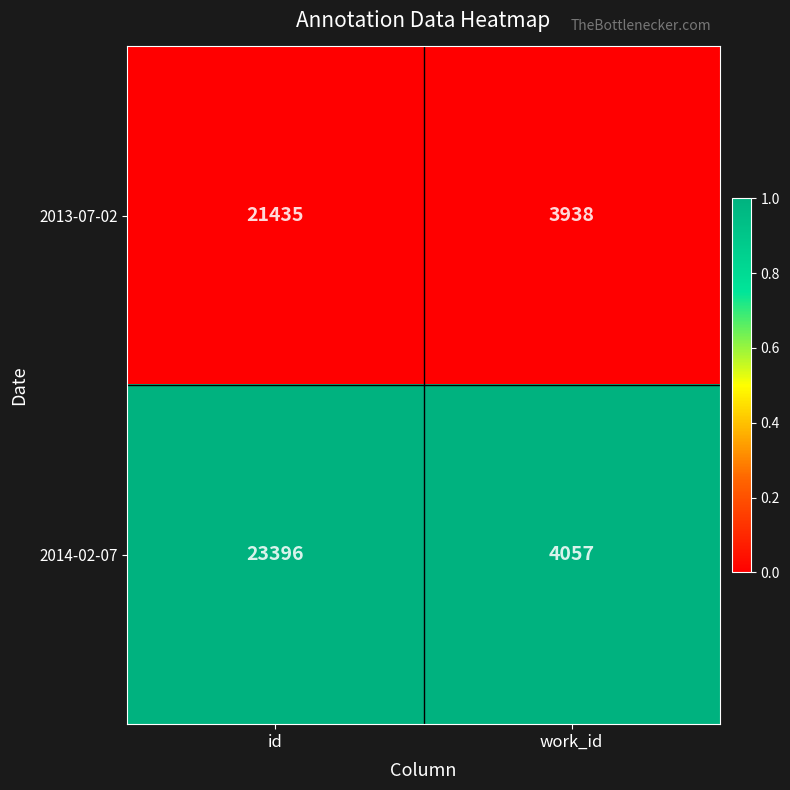

What is the maximum value shown in the chart?

23396